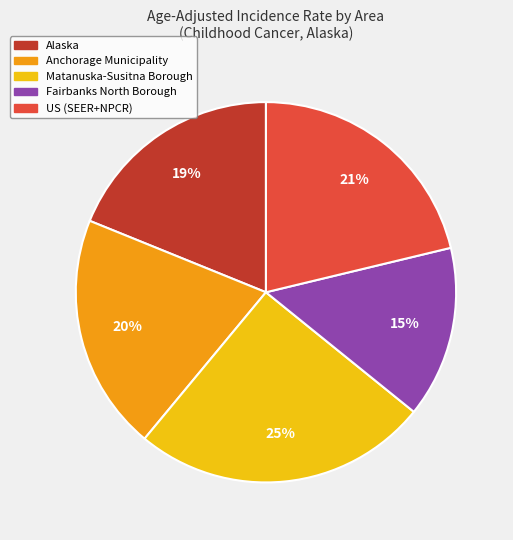

How many slices are in this pie chart?

5